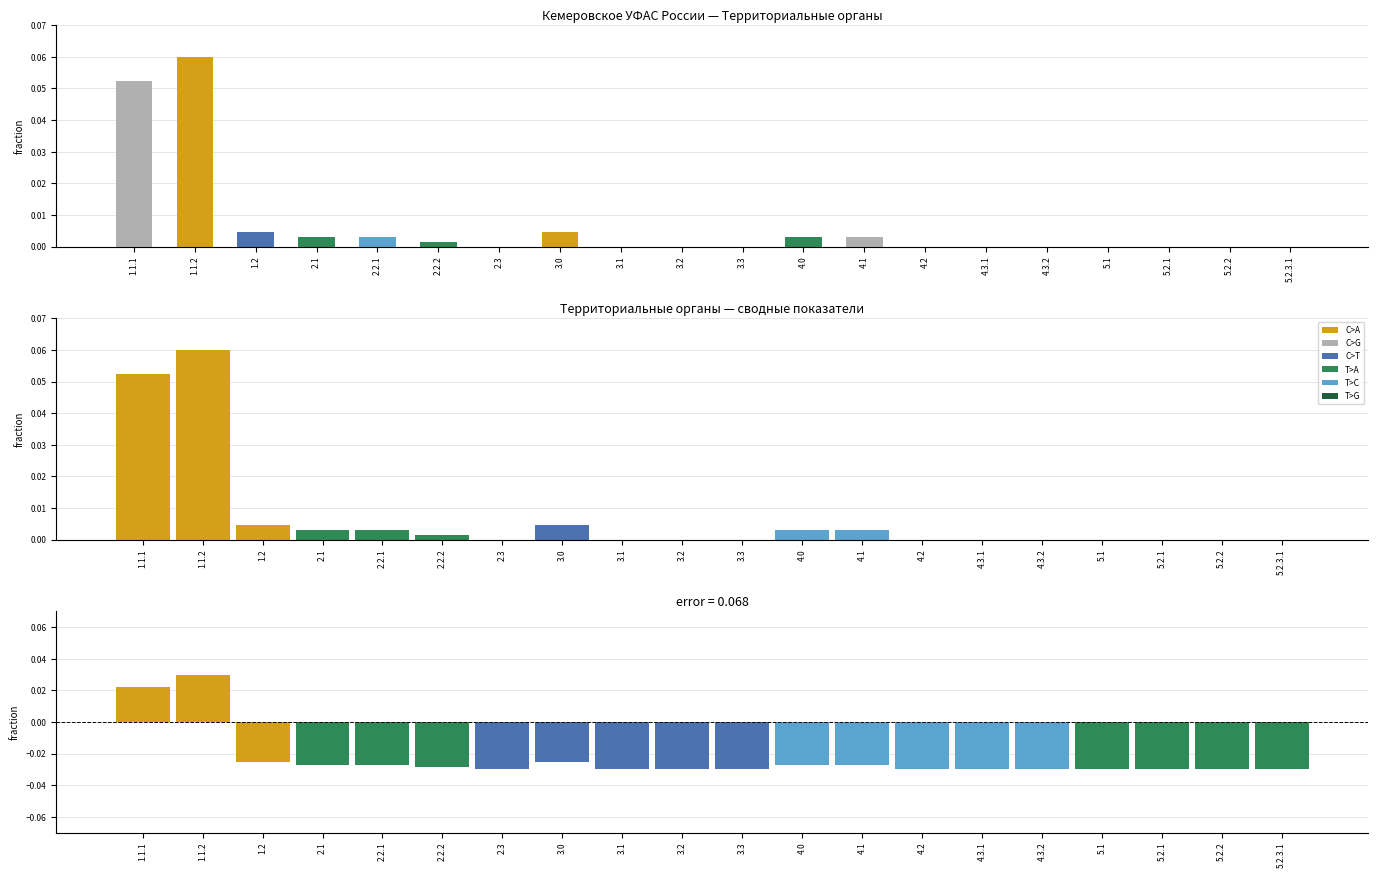

Reading left to right, transcribe all the data shown in this chart.

0.1	0.1	0.0	0.0	0.0	0.0	0.0	0.0	0.0	0.0	0.0	0.0	0.0	0.0	0.0	0.0	0.0	0.0	0.0	0.0